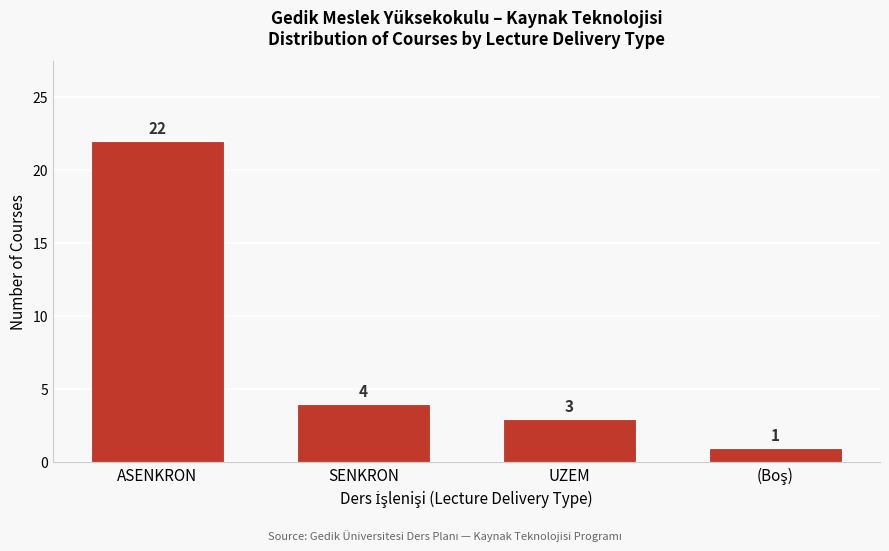

Reading right to left, list all the values displayed in this chart.

1	3	4	22